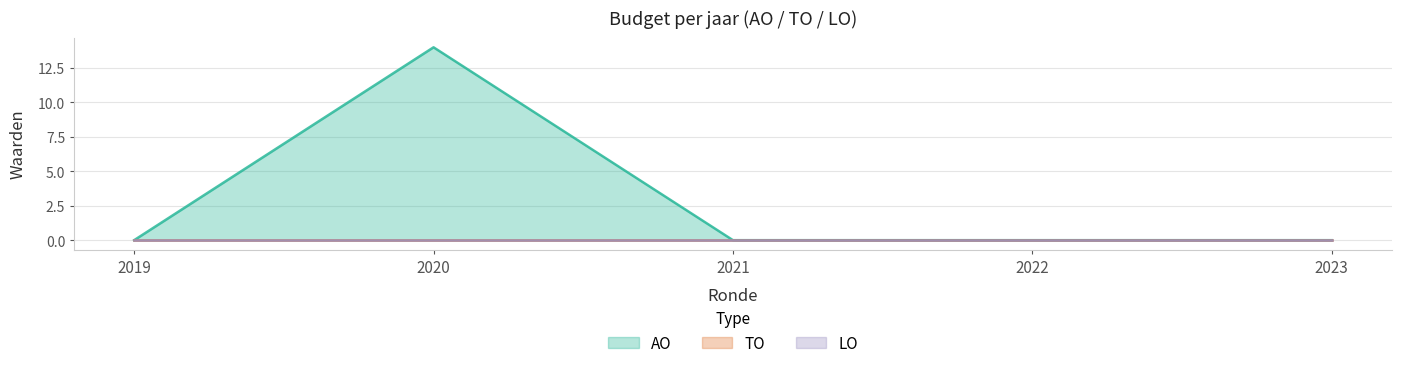

Reading left to right, what are all the values shown in this chart?

AO: 2023 1ste aanpassing - goedgekeurd=0	2023 1ste aanpassing - ontwerp=0	2023 Opmaak - goedgekeurd=0	2023 Opmaak - ontwerp=0	2022 uitvoering=0	2022 2de aanpassing - goedgekeurd=0	2022 2de aanpassing - ontwerp=0	2022 1ste aanpassing - goedgekeurd=0	2022 1ste aanpassing - ontwerp=0	2022 Opmaak - goedgekeurd=0	2022 Opmaak - ontwerp=0	2021 uitvoering=0	2021 1ste aanpassing - goedgekeurd=0	2021 1ste aanpassing - ontwerp=0	2021 Opmaak - goedgekeurd=0	2021 Opmaak - ontwerp=0	2020 uitvoering=14	2020 2de aanpassing - goedgekeurd=0	2020 2de aanpassing - ontwerp=0	2020 1ste aanpassing - goedgekeurd=0	2020 1ste aanpassing - ontwerp=0	2020 Opmaak - goedgekeurd=0	2020 Opmaak - ontwerp=0	2019 1ste aanpassing - goedgekeurd=0	2019 1ste aanpassing - ontwerp=0
TO: 2023 1ste aanpassing - goedgekeurd=0	2023 1ste aanpassing - ontwerp=0	2023 Opmaak - goedgekeurd=0	2023 Opmaak - ontwerp=0	2022 uitvoering=0	2022 2de aanpassing - goedgekeurd=0	2022 2de aanpassing - ontwerp=0	2022 1ste aanpassing - goedgekeurd=0	2022 1ste aanpassing - ontwerp=0	2022 Opmaak - goedgekeurd=0	2022 Opmaak - ontwerp=0	2021 uitvoering=0	2021 1ste aanpassing - goedgekeurd=0	2021 1ste aanpassing - ontwerp=0	2021 Opmaak - goedgekeurd=0	2021 Opmaak - ontwerp=0	2020 uitvoering=0	2020 2de aanpassing - goedgekeurd=0	2020 2de aanpassing - ontwerp=0	2020 1ste aanpassing - goedgekeurd=0	2020 1ste aanpassing - ontwerp=0	2020 Opmaak - goedgekeurd=0	2020 Opmaak - ontwerp=0	2019 1ste aanpassing - goedgekeurd=0	2019 1ste aanpassing - ontwerp=0
LO: 2023 1ste aanpassing - goedgekeurd=0	2023 1ste aanpassing - ontwerp=0	2023 Opmaak - goedgekeurd=0	2023 Opmaak - ontwerp=0	2022 uitvoering=0	2022 2de aanpassing - goedgekeurd=0	2022 2de aanpassing - ontwerp=0	2022 1ste aanpassing - goedgekeurd=0	2022 1ste aanpassing - ontwerp=0	2022 Opmaak - goedgekeurd=0	2022 Opmaak - ontwerp=0	2021 uitvoering=0	2021 1ste aanpassing - goedgekeurd=0	2021 1ste aanpassing - ontwerp=0	2021 Opmaak - goedgekeurd=0	2021 Opmaak - ontwerp=0	2020 uitvoering=0	2020 2de aanpassing - goedgekeurd=0	2020 2de aanpassing - ontwerp=0	2020 1ste aanpassing - goedgekeurd=0	2020 1ste aanpassing - ontwerp=0	2020 Opmaak - goedgekeurd=0	2020 Opmaak - ontwerp=0	2019 1ste aanpassing - goedgekeurd=0	2019 1ste aanpassing - ontwerp=0